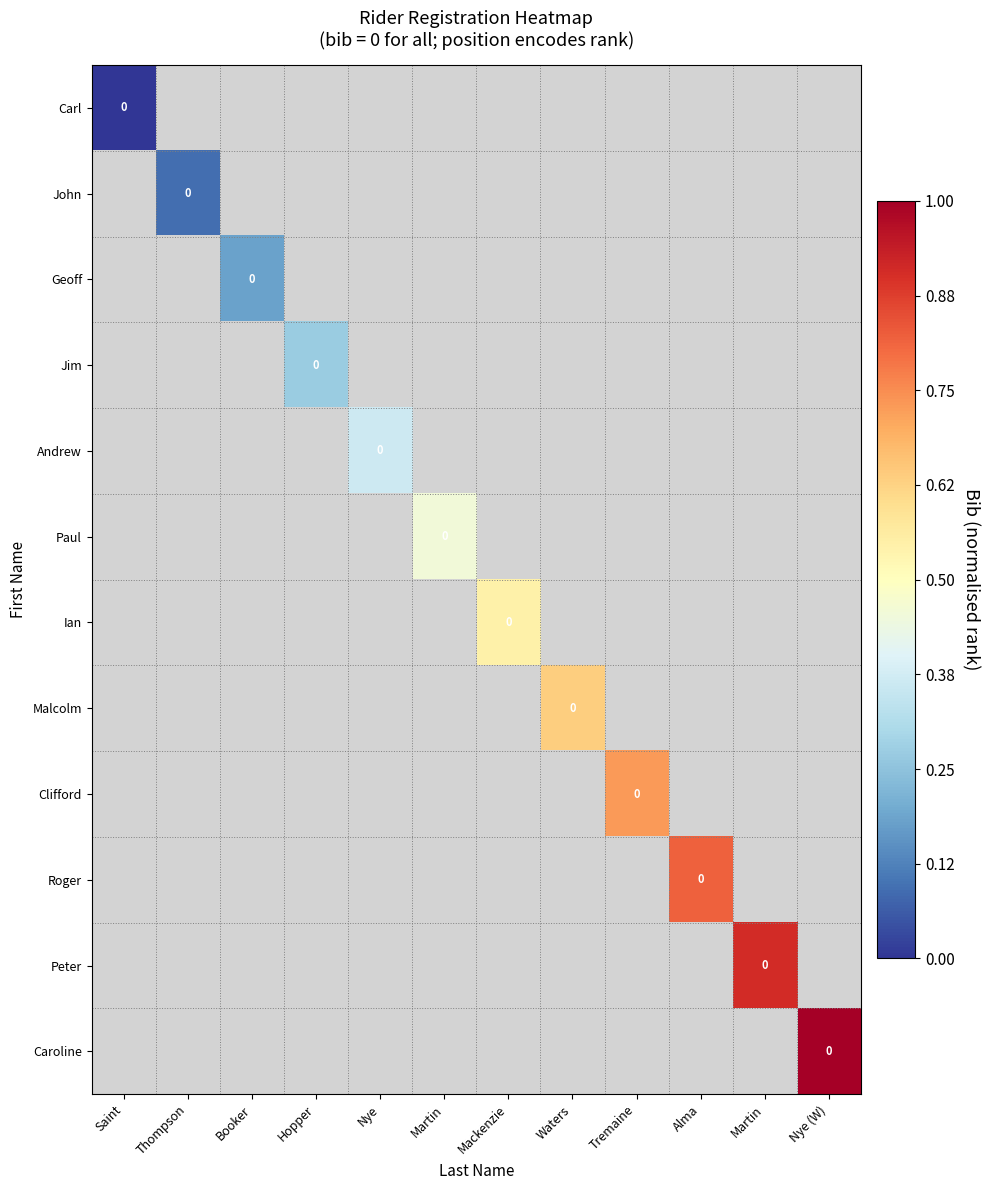

Which label corresponds to the largest value in the chart?

Nye (W)